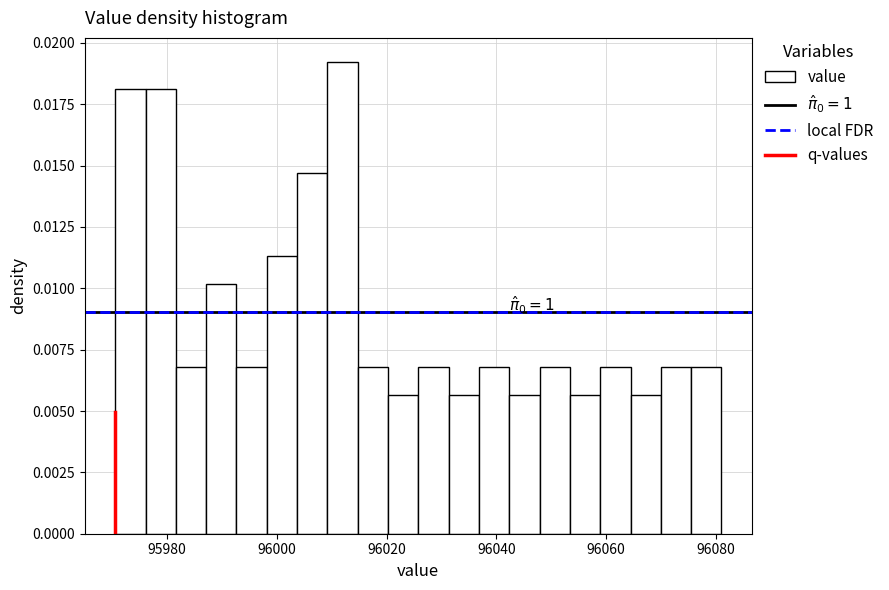

Around what value on the x-axis is the tallest bar? Give the approximate position of its centre, as read against the axis.

96012